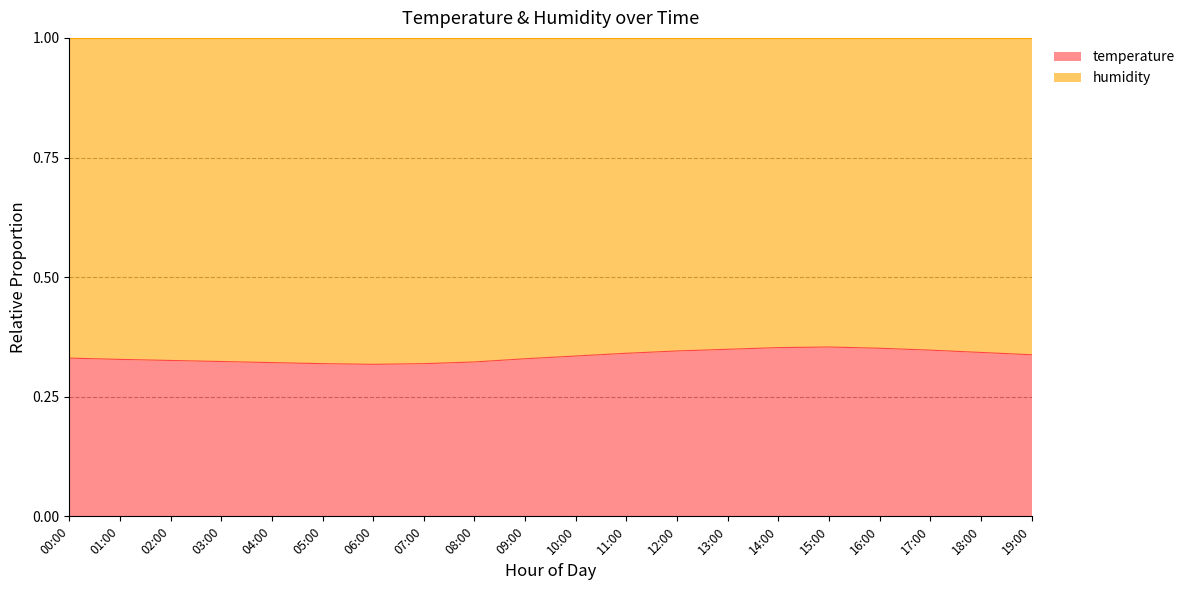

What is the label of the 19th point from the left?

18:00